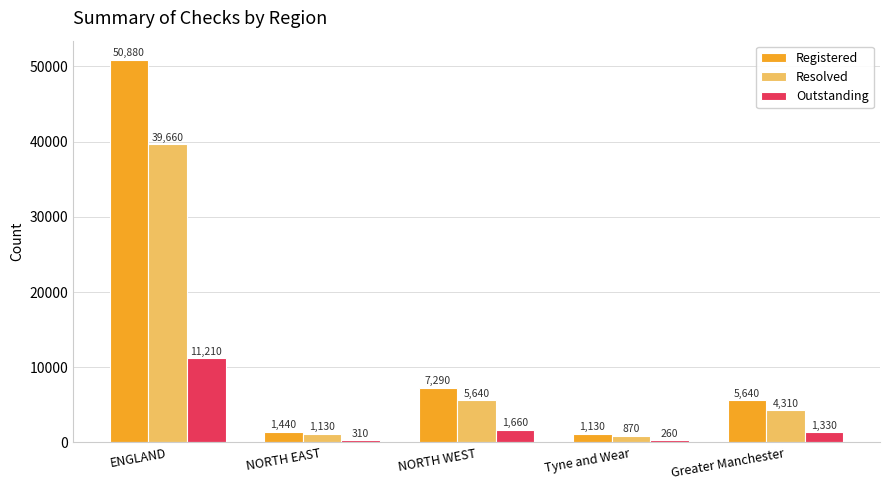

At which category is the sum across all series the highest?

ENGLAND